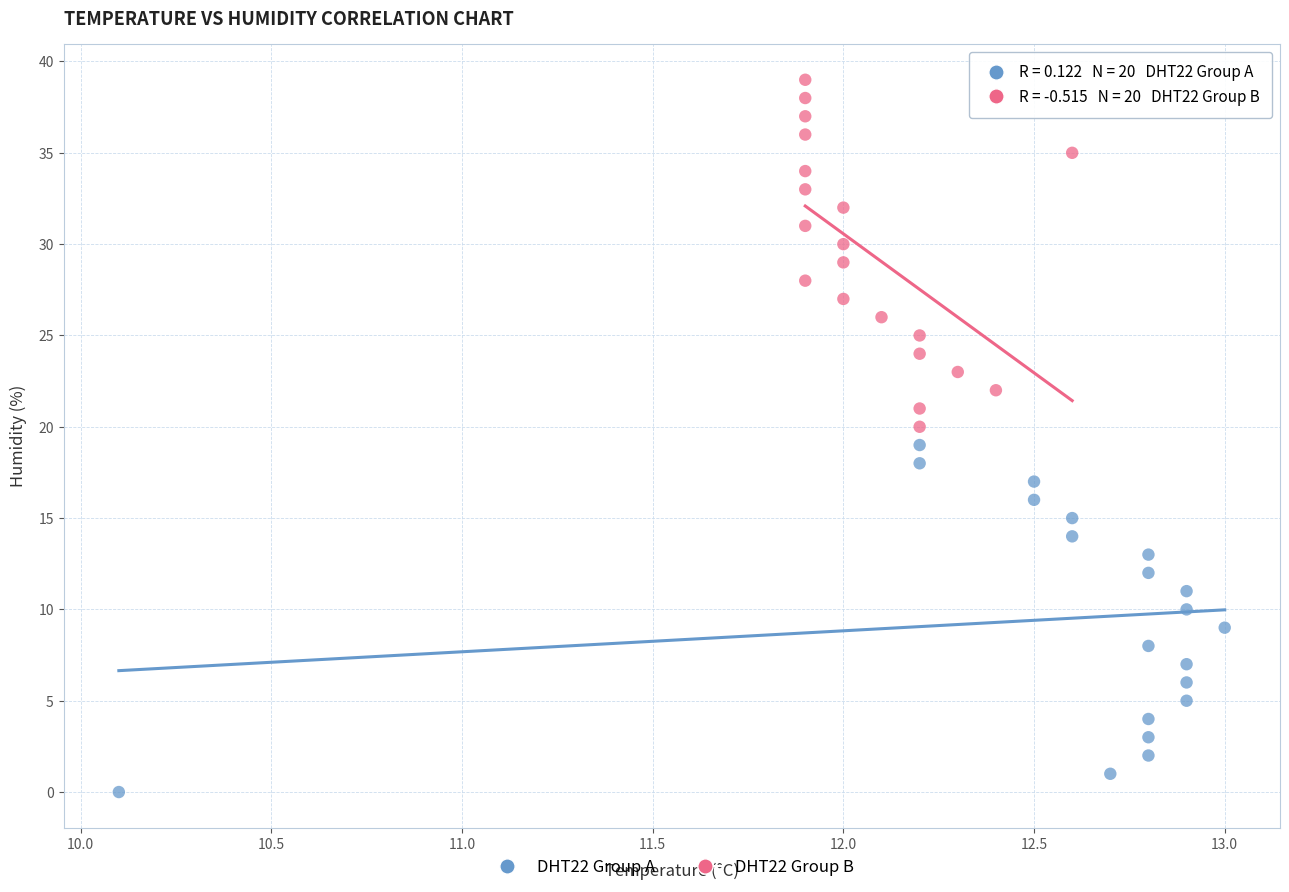

Which series reaches the maximum Y coordinate?

DHT22 Group B